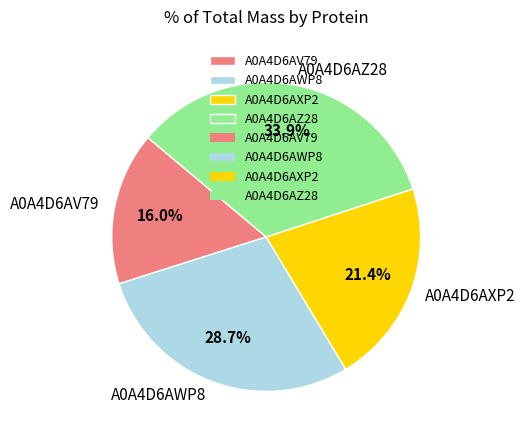

Which category has the smallest portion of the pie?

A0A4D6AV79